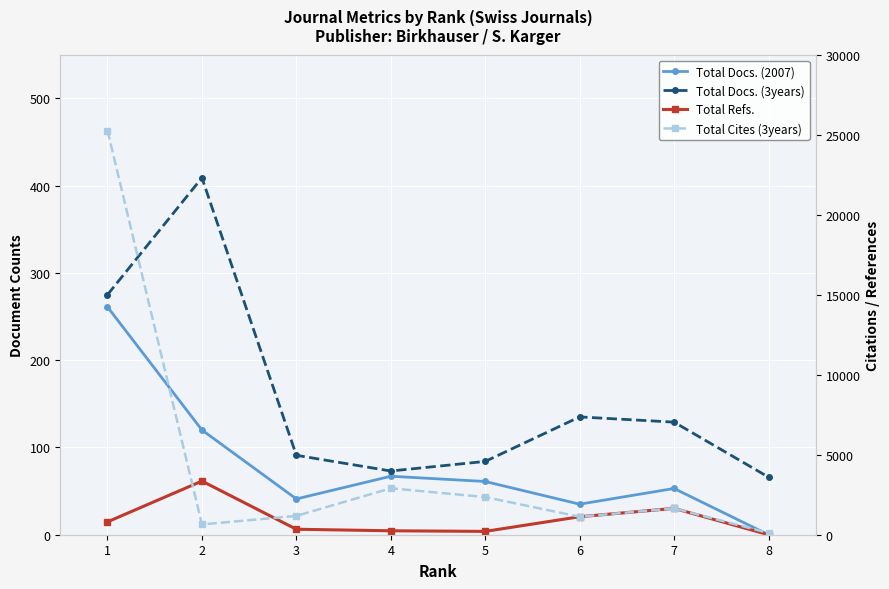

True or false: Total Docs. (2007) has a value of 35 at 6.

True